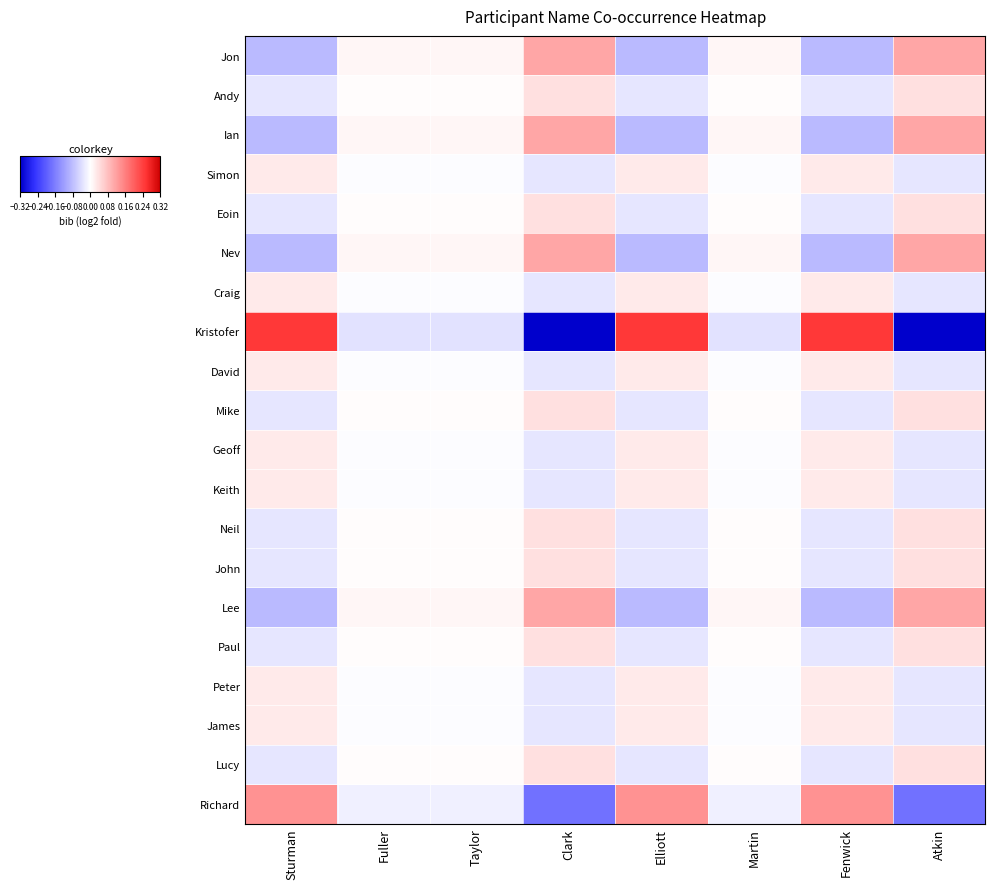

Reading left to right, list all the values displayed in this chart.

Jon: Sturman=-0.1	Fuller=0.0	Taylor=0.0	Clark=0.1	Elliott=-0.1	Martin=0.0	Fenwick=-0.1	Atkin=0.1
Andy: Sturman=-0.0	Fuller=0.0	Taylor=0.0	Clark=0.0	Elliott=-0.0	Martin=0.0	Fenwick=-0.0	Atkin=0.0
Ian: Sturman=-0.1	Fuller=0.0	Taylor=0.0	Clark=0.1	Elliott=-0.1	Martin=0.0	Fenwick=-0.1	Atkin=0.1
Simon: Sturman=0.0	Fuller=-0.0	Taylor=-0.0	Clark=-0.0	Elliott=0.0	Martin=-0.0	Fenwick=0.0	Atkin=-0.0
Eoin: Sturman=-0.0	Fuller=0.0	Taylor=0.0	Clark=0.0	Elliott=-0.0	Martin=0.0	Fenwick=-0.0	Atkin=0.0
Nev: Sturman=-0.1	Fuller=0.0	Taylor=0.0	Clark=0.1	Elliott=-0.1	Martin=0.0	Fenwick=-0.1	Atkin=0.1
Craig: Sturman=0.0	Fuller=-0.0	Taylor=-0.0	Clark=-0.0	Elliott=0.0	Martin=-0.0	Fenwick=0.0	Atkin=-0.0
Kristofer: Sturman=0.2	Fuller=-0.0	Taylor=-0.0	Clark=-0.3	Elliott=0.2	Martin=-0.0	Fenwick=0.2	Atkin=-0.3
David: Sturman=0.0	Fuller=-0.0	Taylor=-0.0	Clark=-0.0	Elliott=0.0	Martin=-0.0	Fenwick=0.0	Atkin=-0.0
Mike: Sturman=-0.0	Fuller=0.0	Taylor=0.0	Clark=0.0	Elliott=-0.0	Martin=0.0	Fenwick=-0.0	Atkin=0.0
Geoff: Sturman=0.0	Fuller=-0.0	Taylor=-0.0	Clark=-0.0	Elliott=0.0	Martin=-0.0	Fenwick=0.0	Atkin=-0.0
Keith: Sturman=0.0	Fuller=-0.0	Taylor=-0.0	Clark=-0.0	Elliott=0.0	Martin=-0.0	Fenwick=0.0	Atkin=-0.0
Neil: Sturman=-0.0	Fuller=0.0	Taylor=0.0	Clark=0.0	Elliott=-0.0	Martin=0.0	Fenwick=-0.0	Atkin=0.0
John: Sturman=-0.0	Fuller=0.0	Taylor=0.0	Clark=0.0	Elliott=-0.0	Martin=0.0	Fenwick=-0.0	Atkin=0.0
Lee: Sturman=-0.1	Fuller=0.0	Taylor=0.0	Clark=0.1	Elliott=-0.1	Martin=0.0	Fenwick=-0.1	Atkin=0.1
Paul: Sturman=-0.0	Fuller=0.0	Taylor=0.0	Clark=0.0	Elliott=-0.0	Martin=0.0	Fenwick=-0.0	Atkin=0.0
Peter: Sturman=0.0	Fuller=-0.0	Taylor=-0.0	Clark=-0.0	Elliott=0.0	Martin=-0.0	Fenwick=0.0	Atkin=-0.0
James: Sturman=0.0	Fuller=-0.0	Taylor=-0.0	Clark=-0.0	Elliott=0.0	Martin=-0.0	Fenwick=0.0	Atkin=-0.0
Lucy: Sturman=-0.0	Fuller=0.0	Taylor=0.0	Clark=0.0	Elliott=-0.0	Martin=0.0	Fenwick=-0.0	Atkin=0.0
Richard: Sturman=0.1	Fuller=-0.0	Taylor=-0.0	Clark=-0.2	Elliott=0.1	Martin=-0.0	Fenwick=0.1	Atkin=-0.2